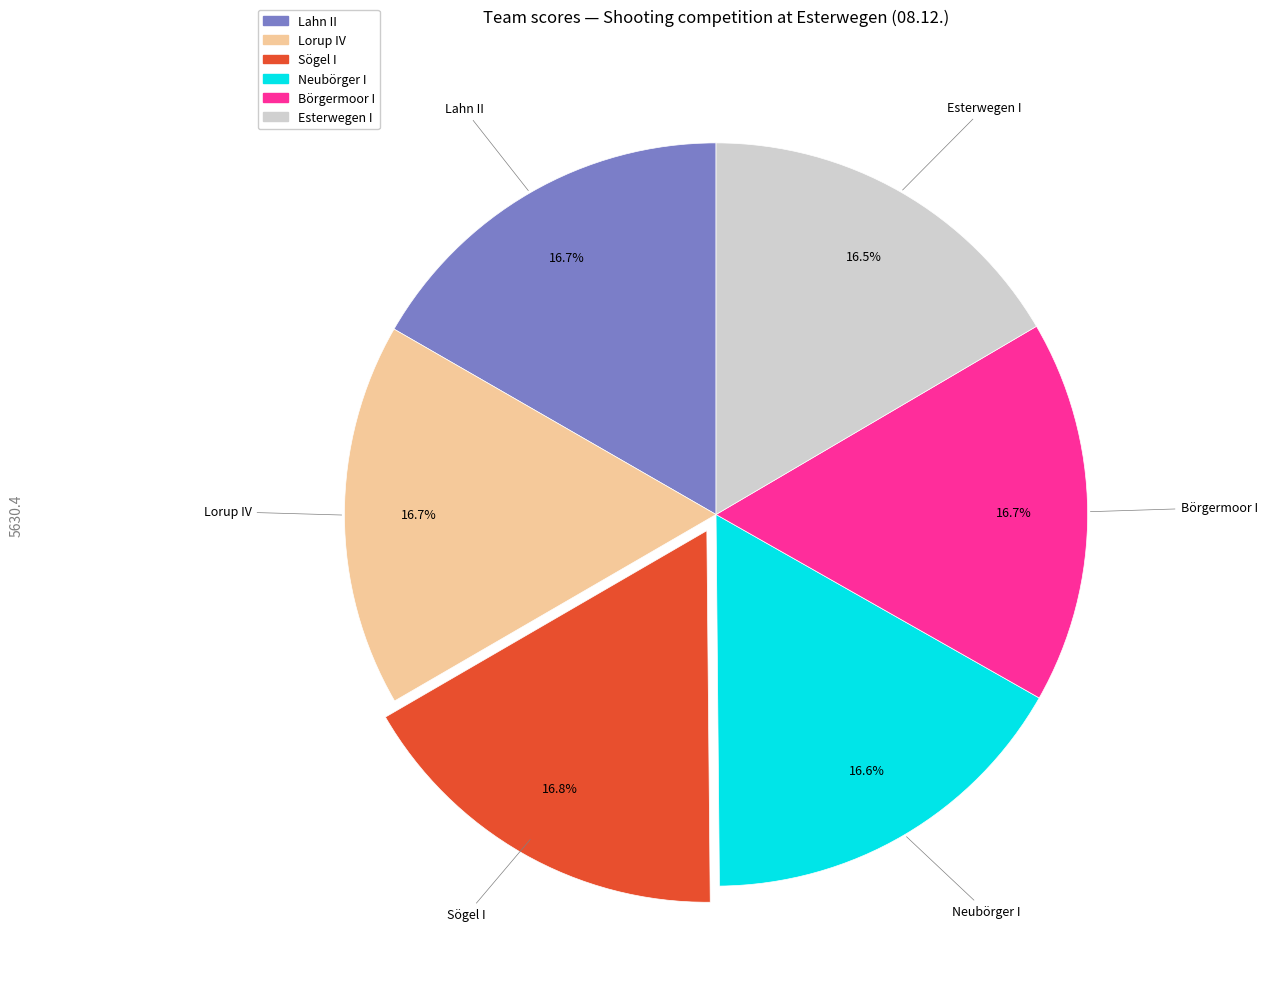

Approximately how many times larger is the value at Börgermoor I compared to Lorup IV?

1.0